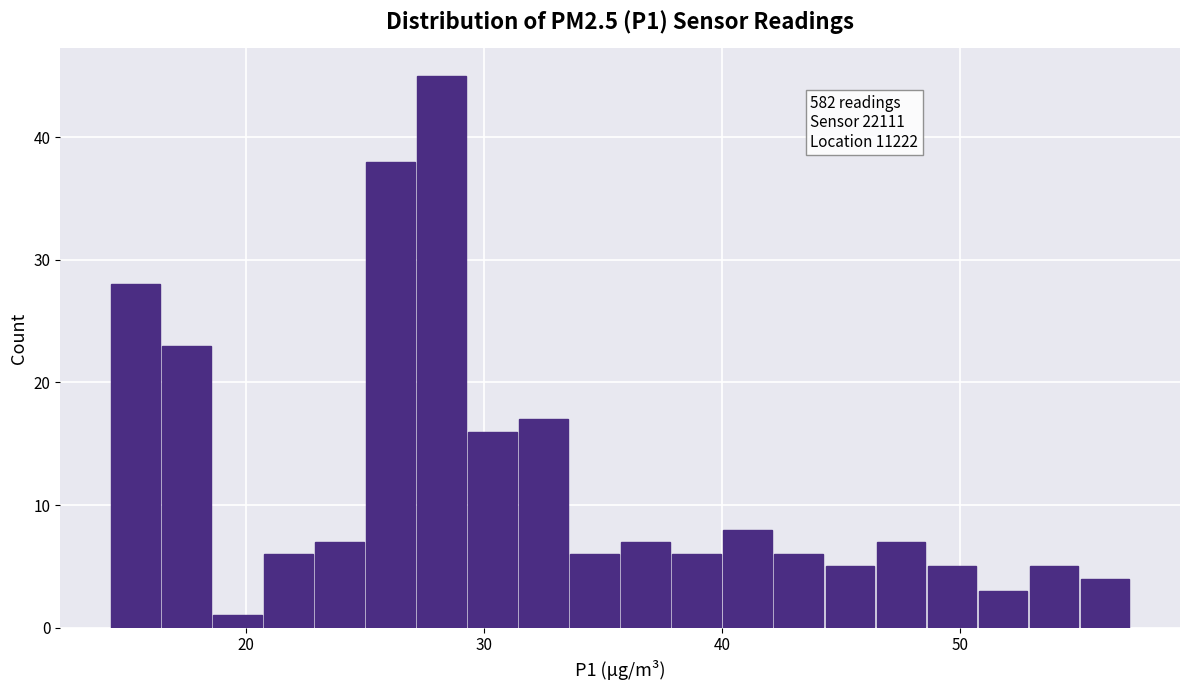

Around what value on the x-axis is the tallest bar? Give the approximate position of its centre, as read against the axis.

28